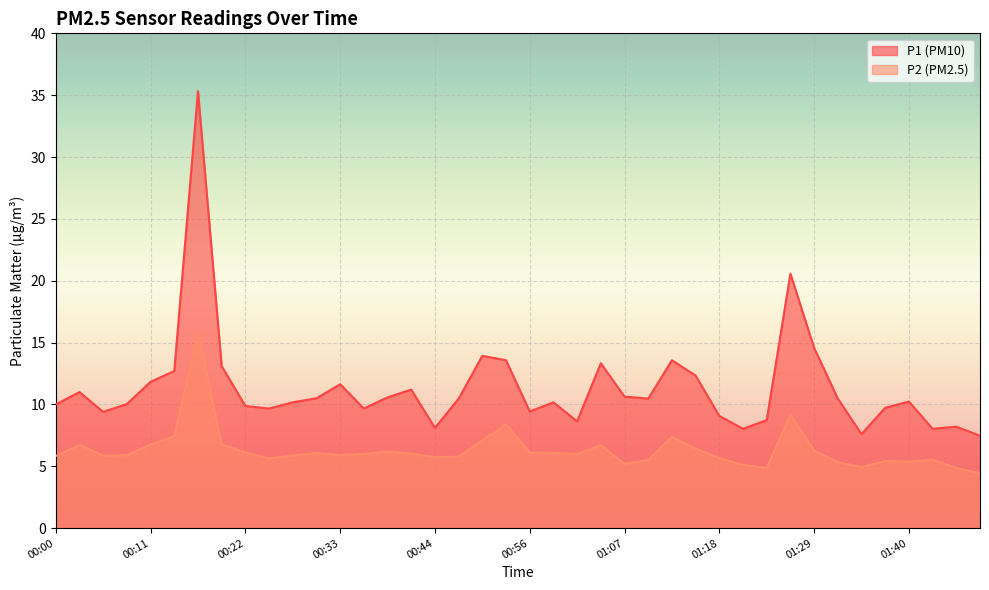

In P2, how many points are higher than both neighbors (excluding endpoints)?

10